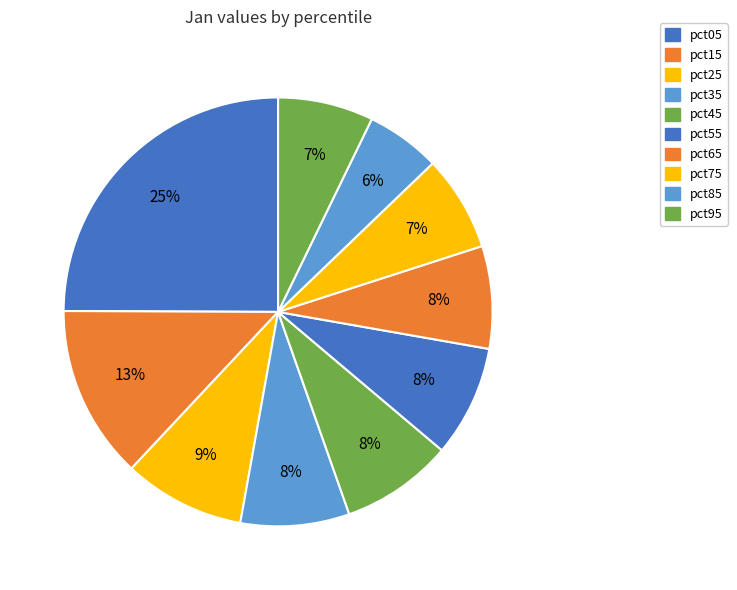

What is the smallest slice in the pie chart?

pct85